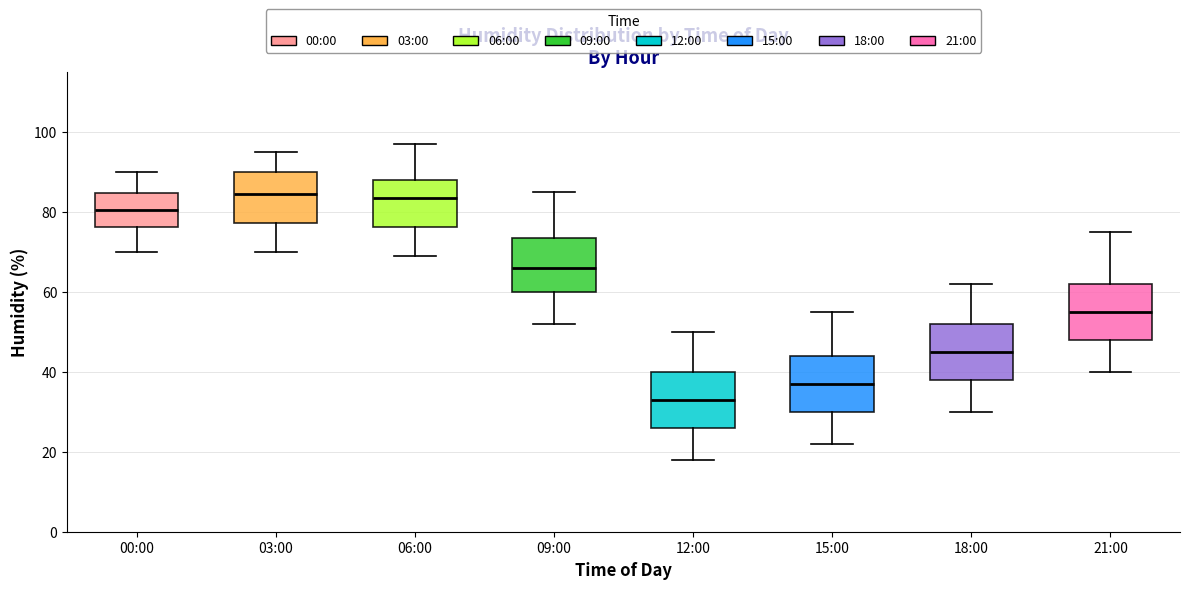

Which box's median line is the lowest?

12:00